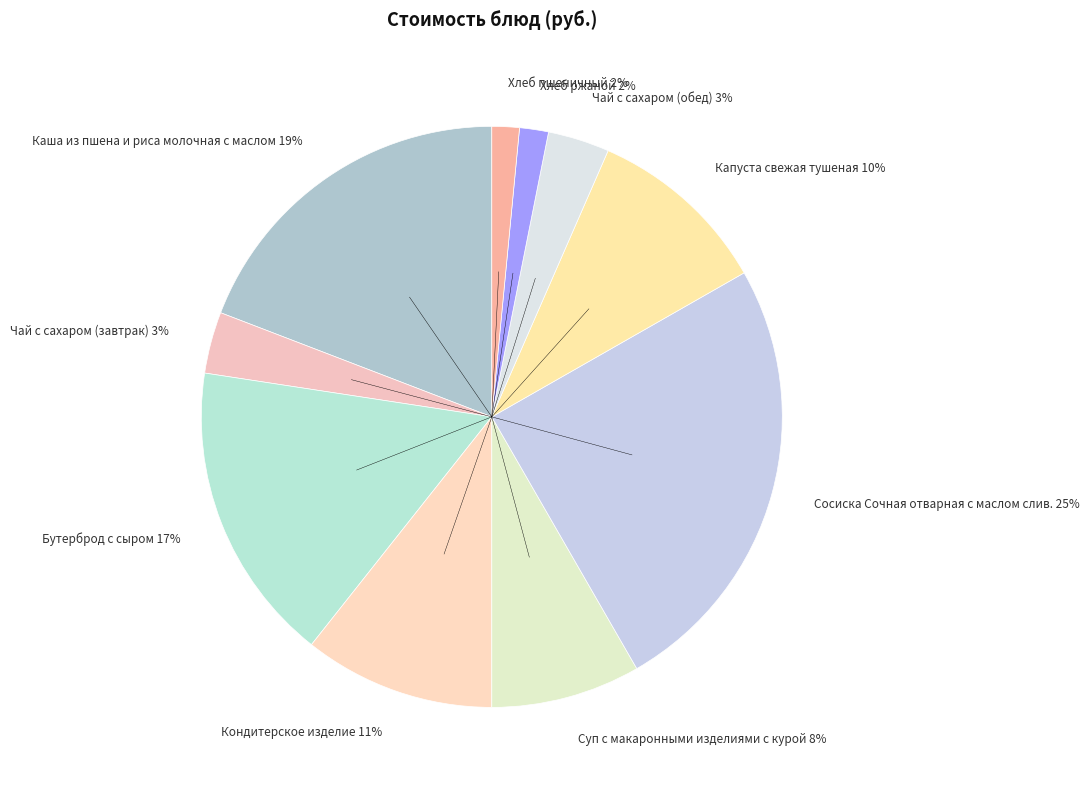

Is it true that Суп с макаронными изделиями с курой 8% is 8% of the pie?

True